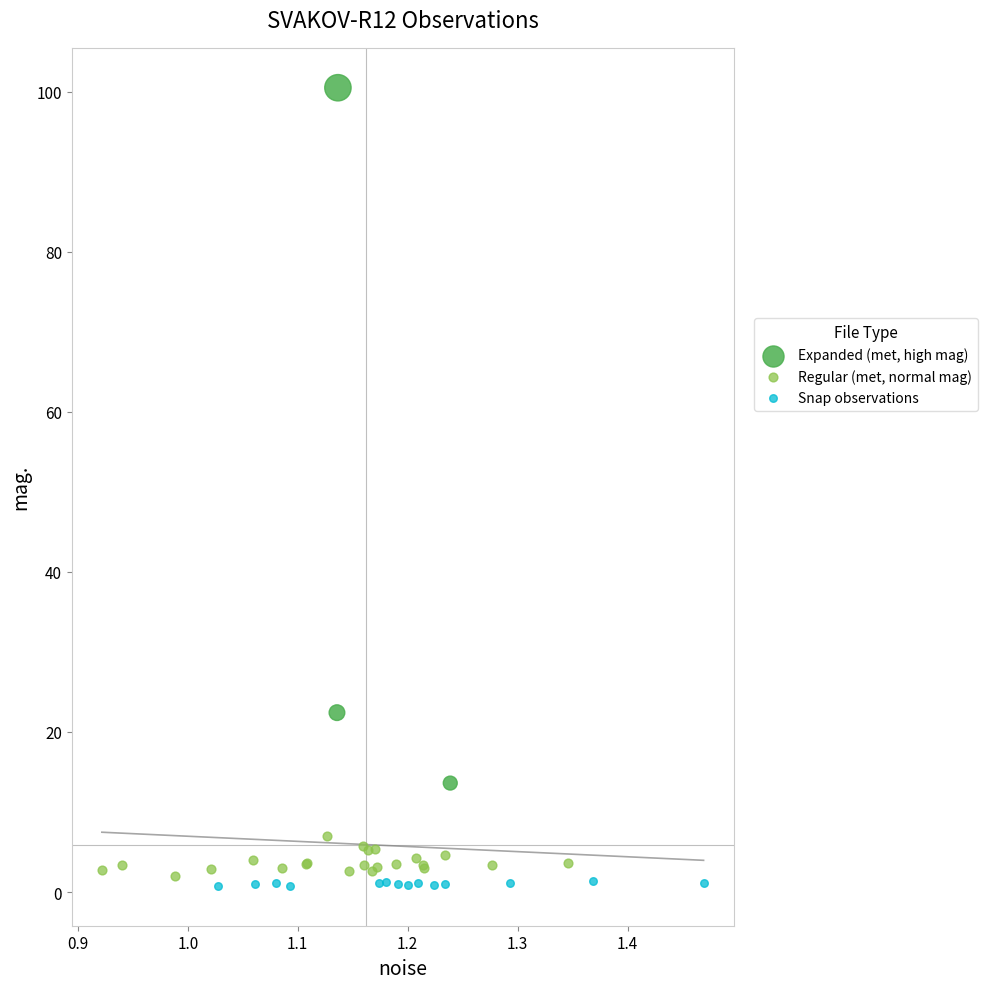

Which series has the largest Y range (max minus min)?

Expanded (met, high mag)